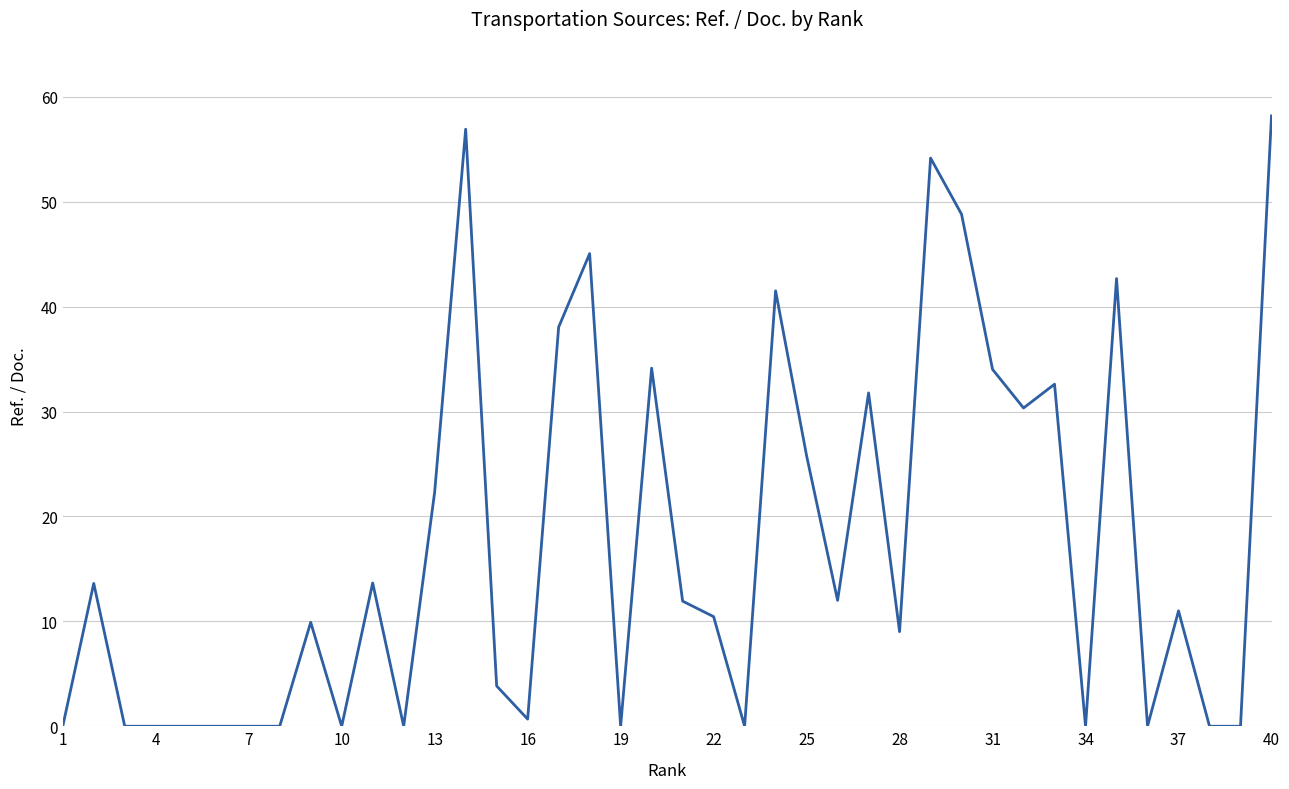

What is the sum of all values?

692.5